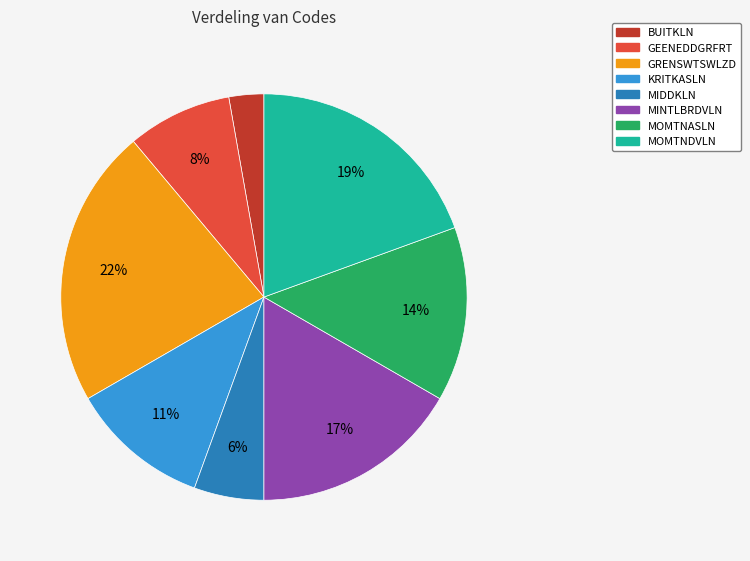

To the nearest percent, what is the difference between the largest and smallest slice percentages?

19%